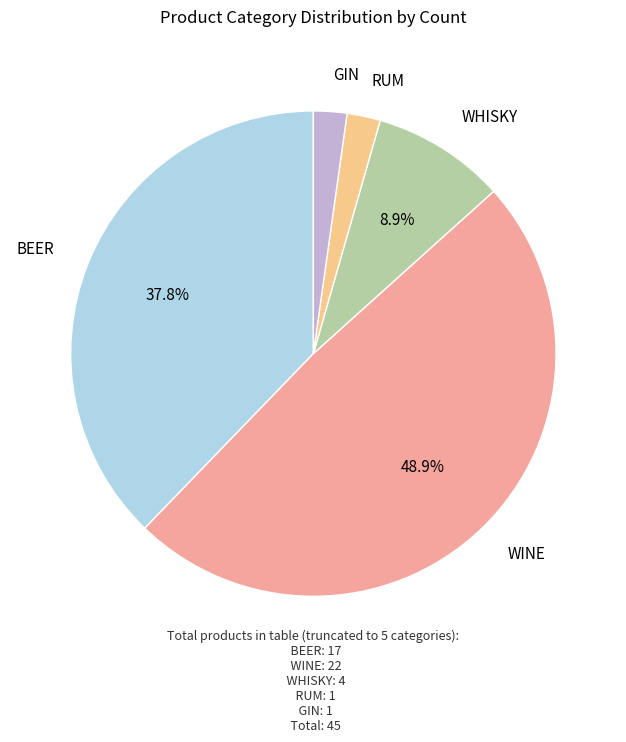

Combined, what portion of the pie is BEER and WINE?

86.7%